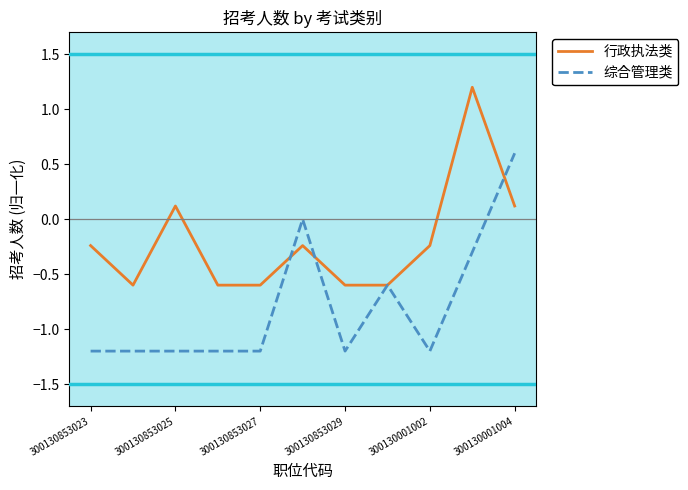

List the series in order of their overall mean, lowest first.

综合管理类, 行政执法类